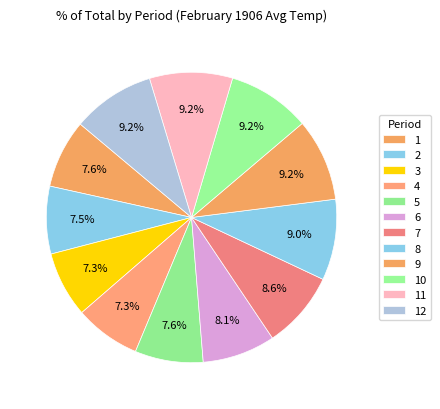

Count the number of slices in the pie.

12